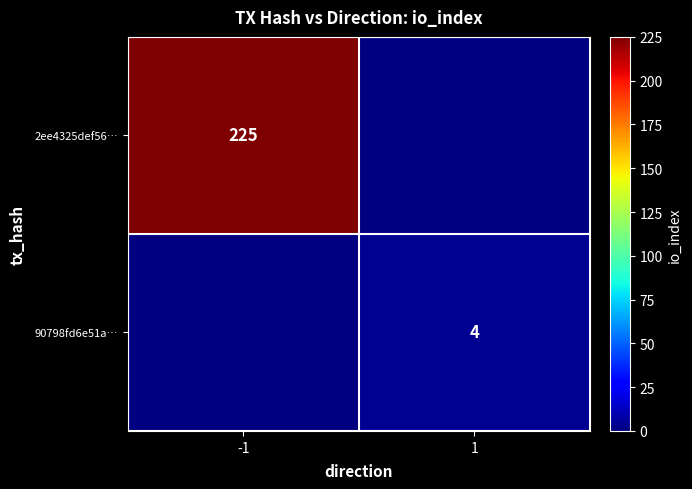

How many series are shown in this chart?

2